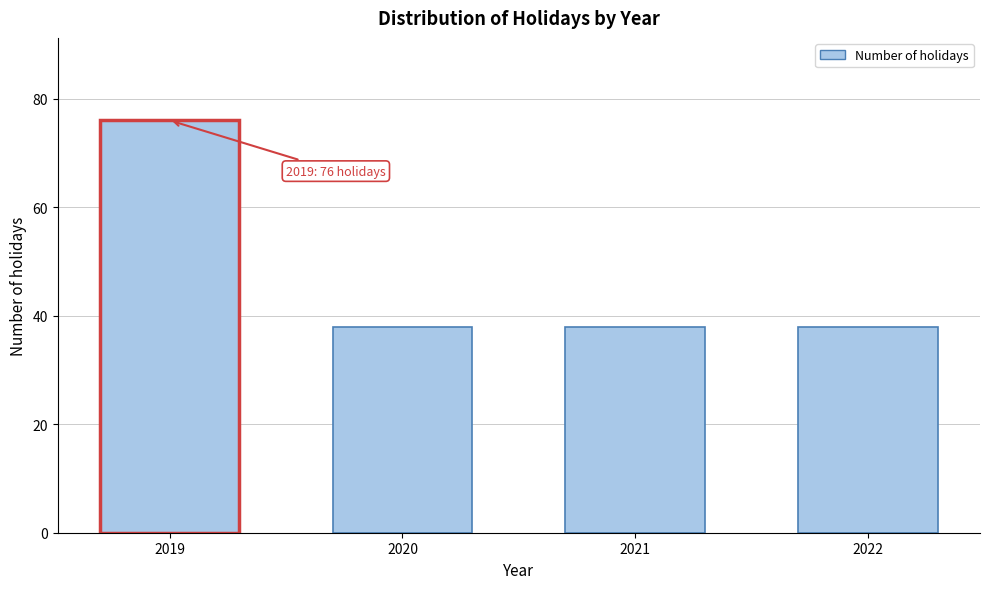

Reading left to right, what are all the values shown in this chart?

76	38	38	38